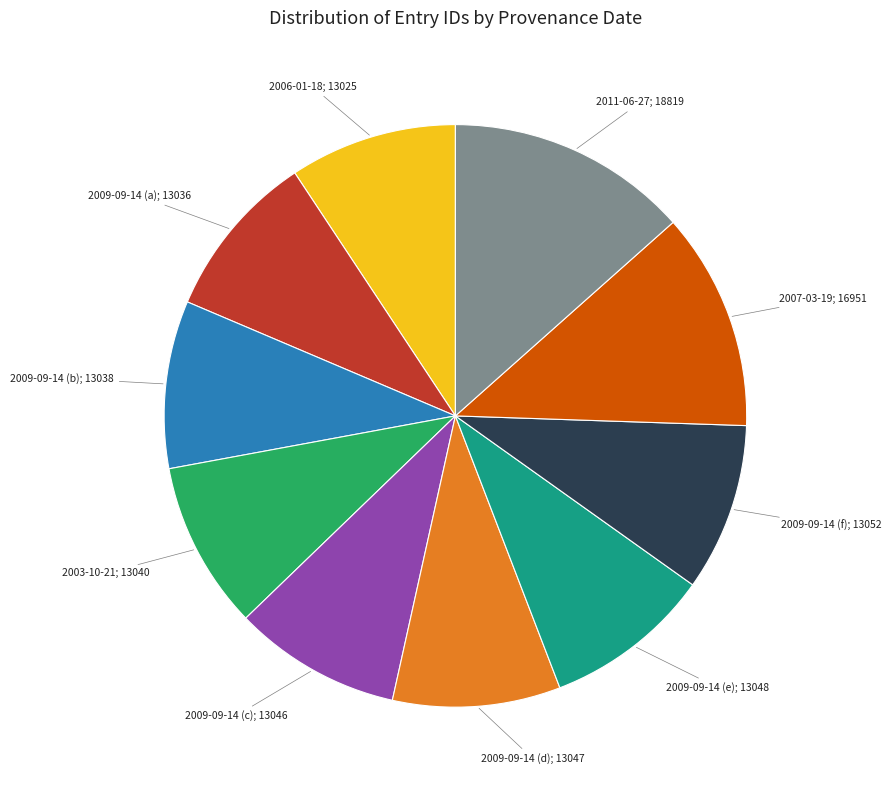

Is there a majority slice in this chart?

No